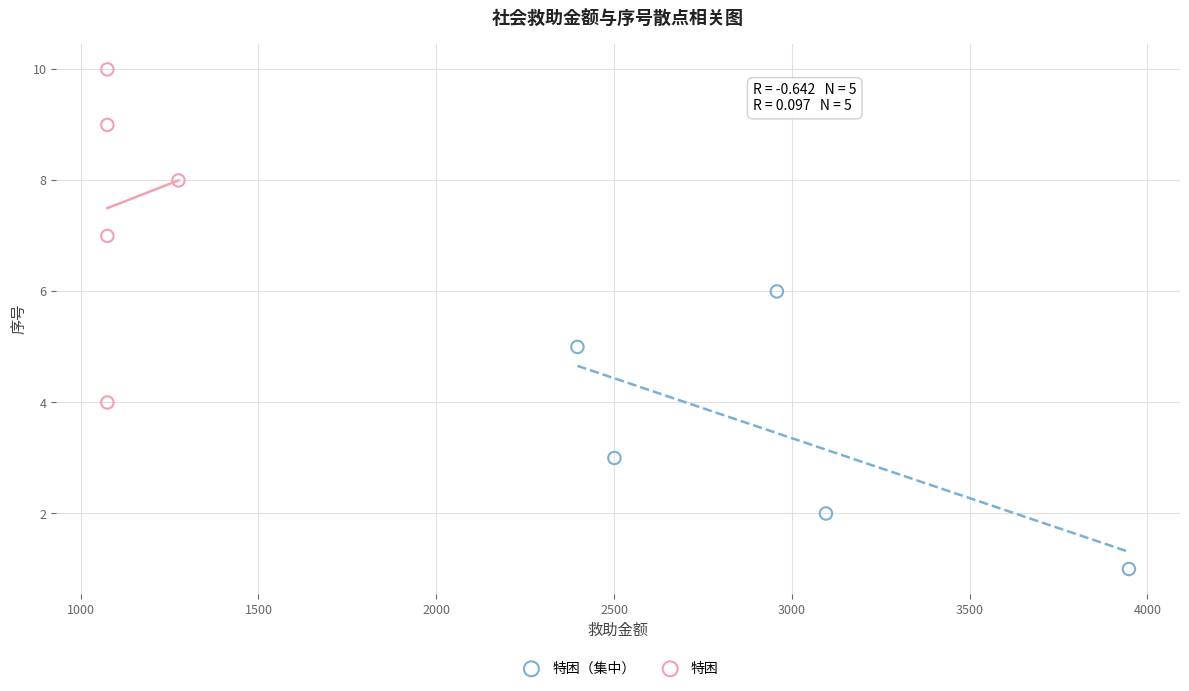

What are all the series names shown in the legend?

特困（集中）, 特困